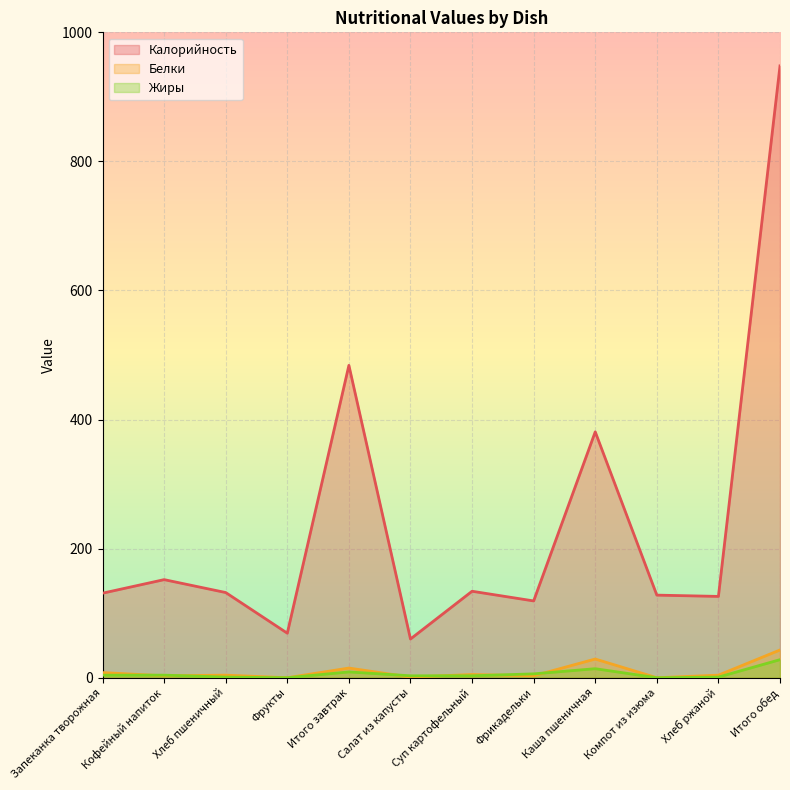

How many interior local peaks does the Жиры series have?

2